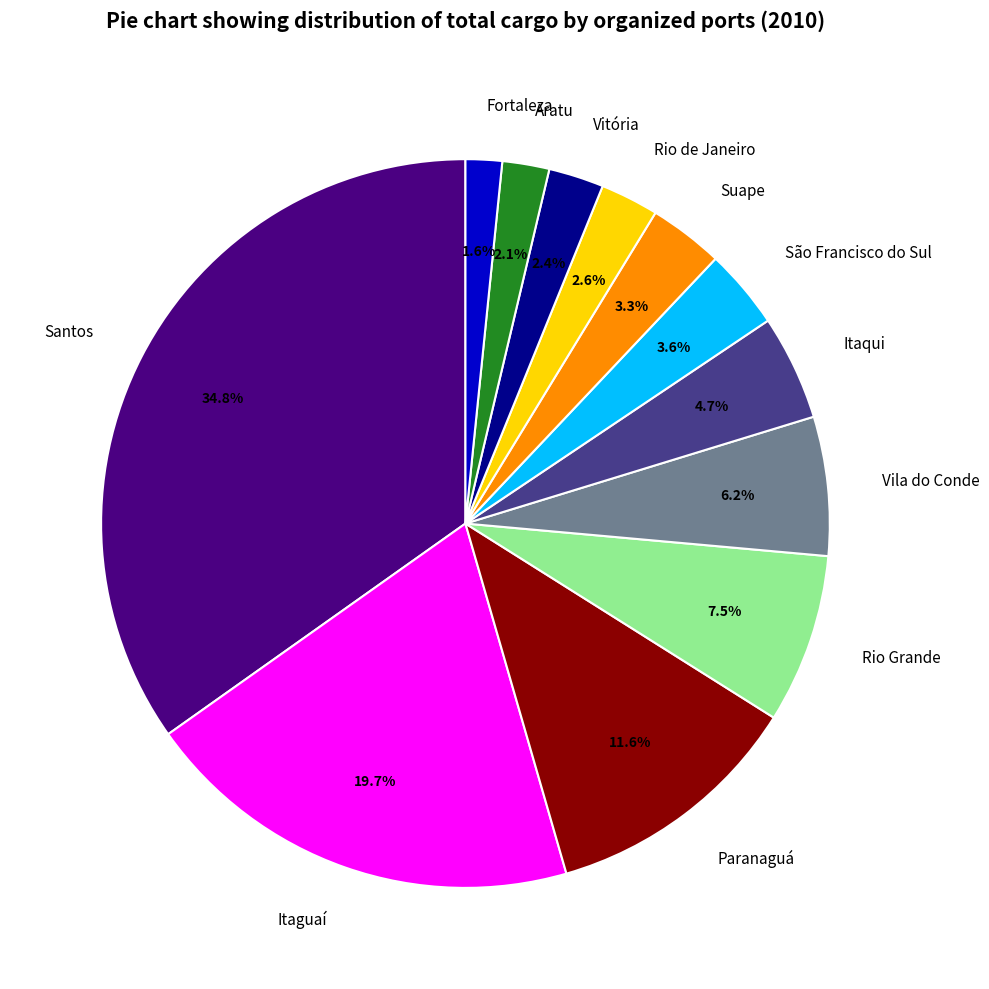

What percentage do Itaguaí and Vitória together represent?

22.1%